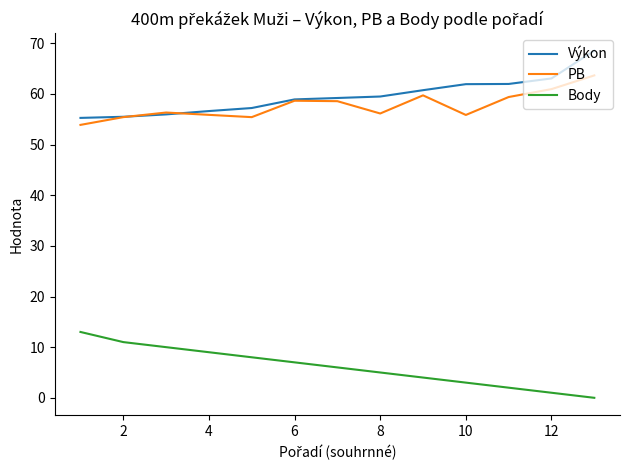

Does the chart display data point markers on the line(s)?

No